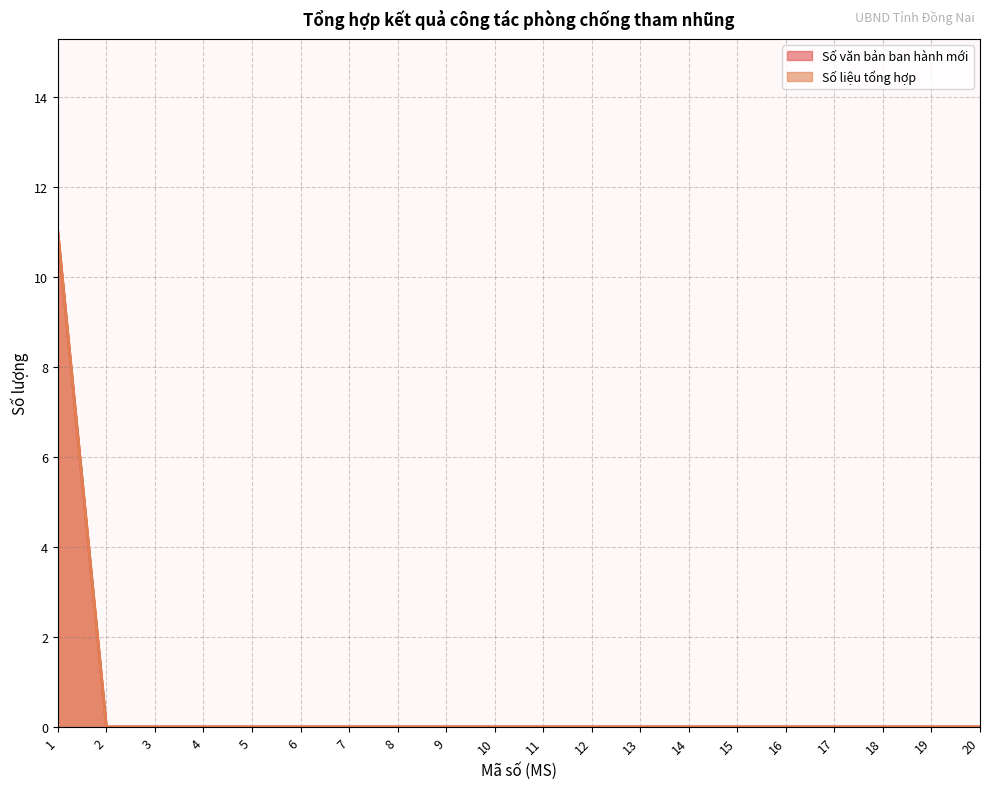

How many values in Số liệu tổng hợp are above zero?

1